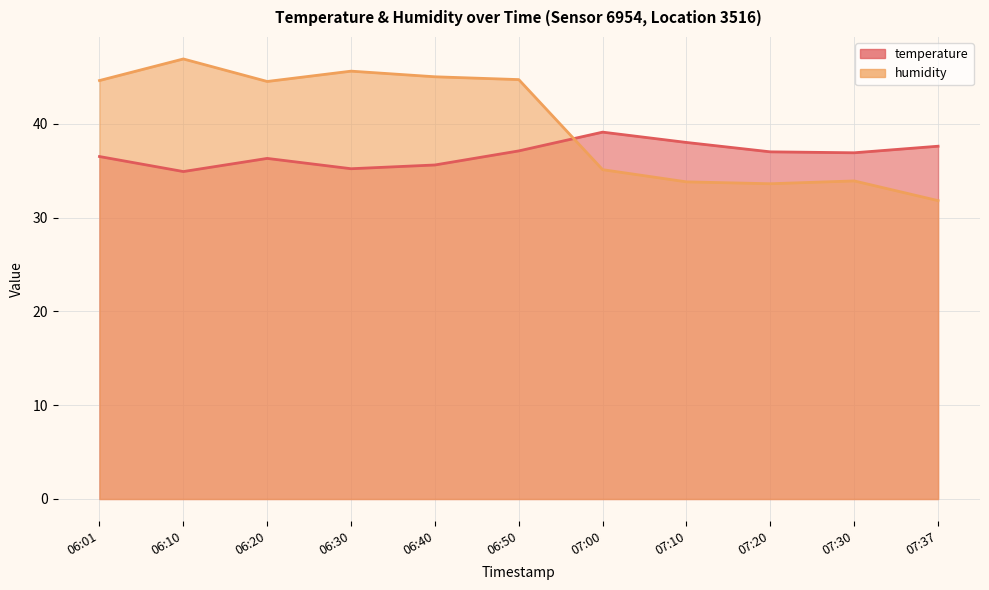

What is the difference between the highest and lowest values at 07:37?

5.8